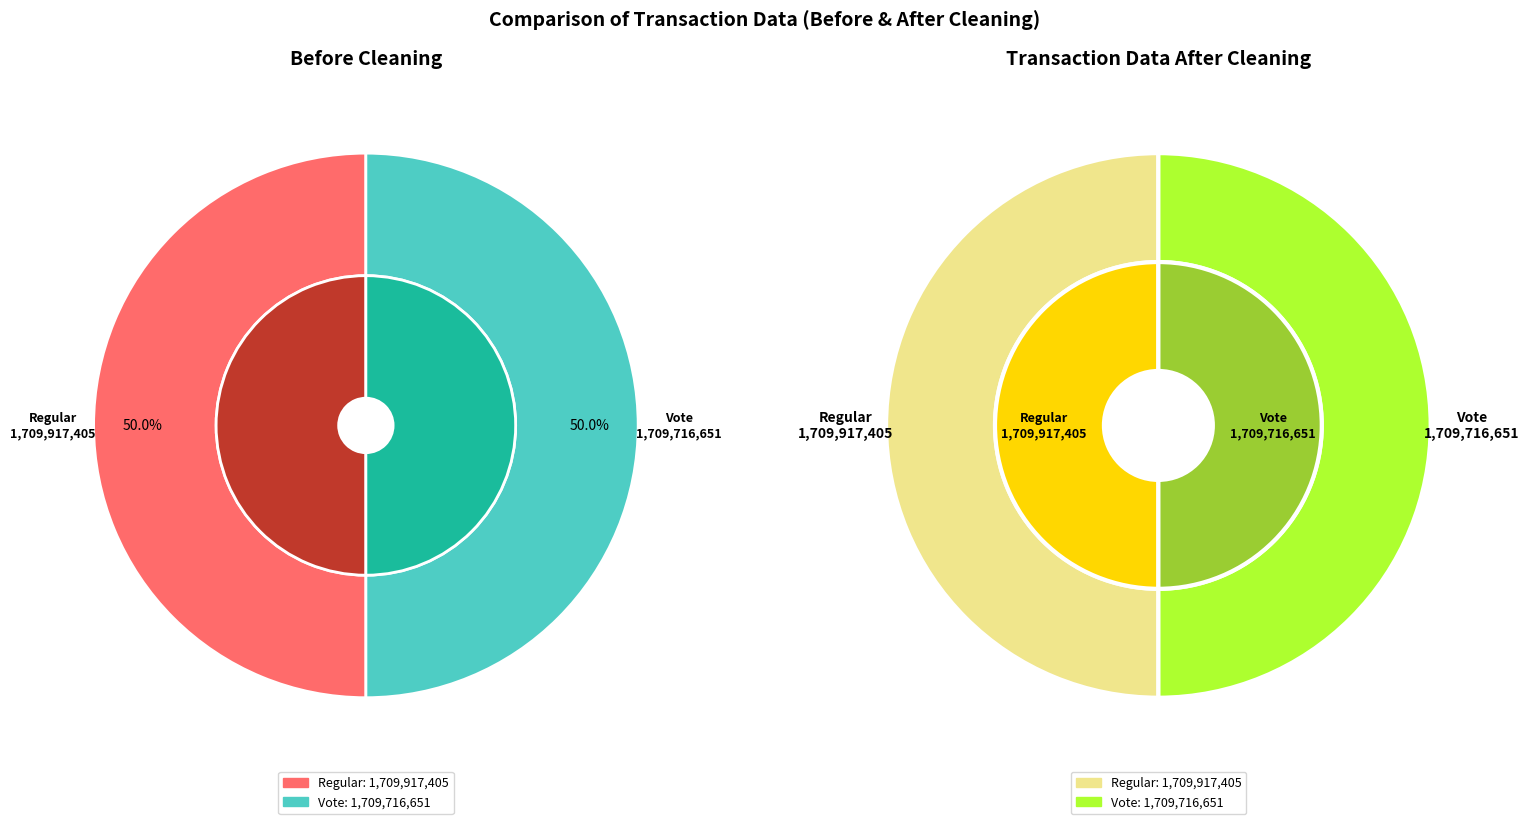

To the nearest percent, what portion does Regular represent?

50%